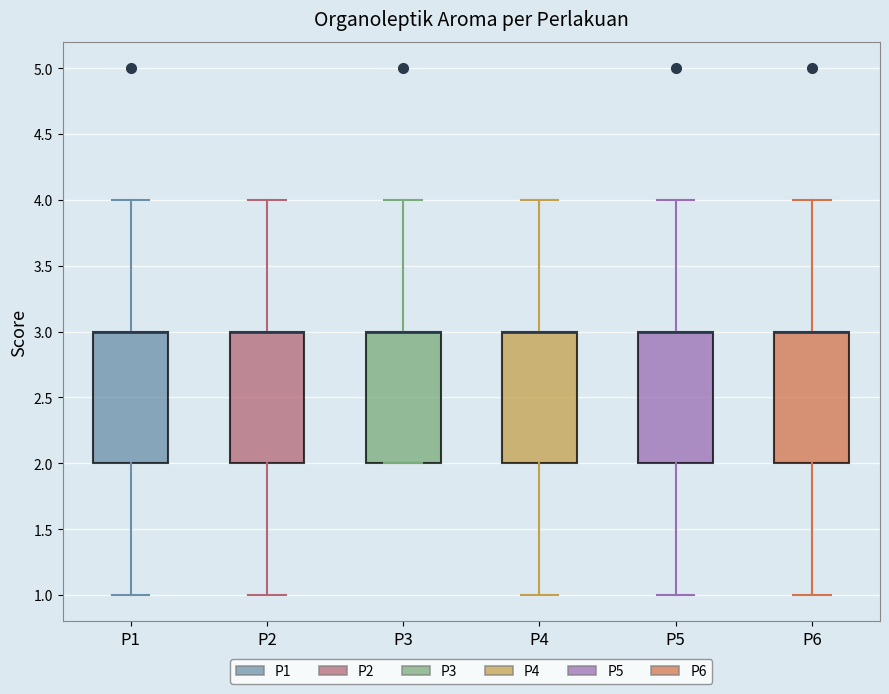

Reading left to right, transcribe this box plot: for each box, give where its median line is, the range the box spans, and where its two whiskers end, as read against the y-axis. The values are not printed on the chart, so give them approximately, as read against the axis.

P1: median 3 (drawn on the box's upper edge), box 2 to 3, whiskers 1 to 4
P2: median 3 (drawn on the box's upper edge), box 2 to 3, whiskers 1 to 4
P3: median 3 (drawn on the box's upper edge), box 2 to 3, whiskers 2 to 4
P4: median 3 (drawn on the box's upper edge), box 2 to 3, whiskers 1 to 4
P5: median 3 (drawn on the box's upper edge), box 2 to 3, whiskers 1 to 4
P6: median 3 (drawn on the box's upper edge), box 2 to 3, whiskers 1 to 4